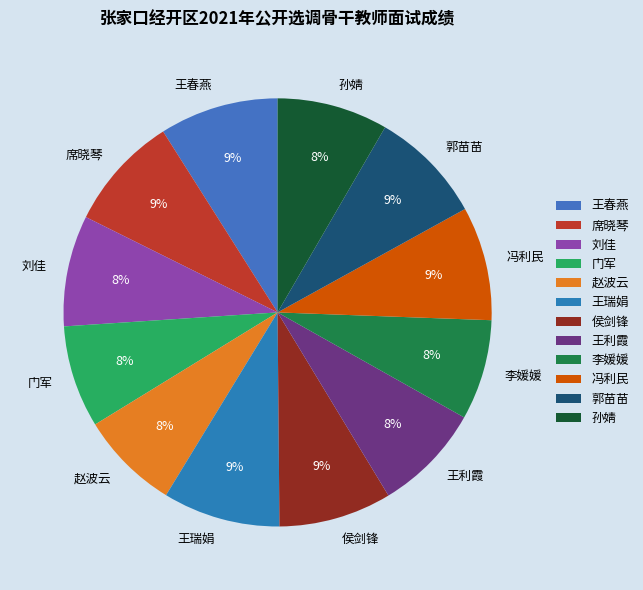

True or false: 侯剑锋 accounts for 9% of the total.

True